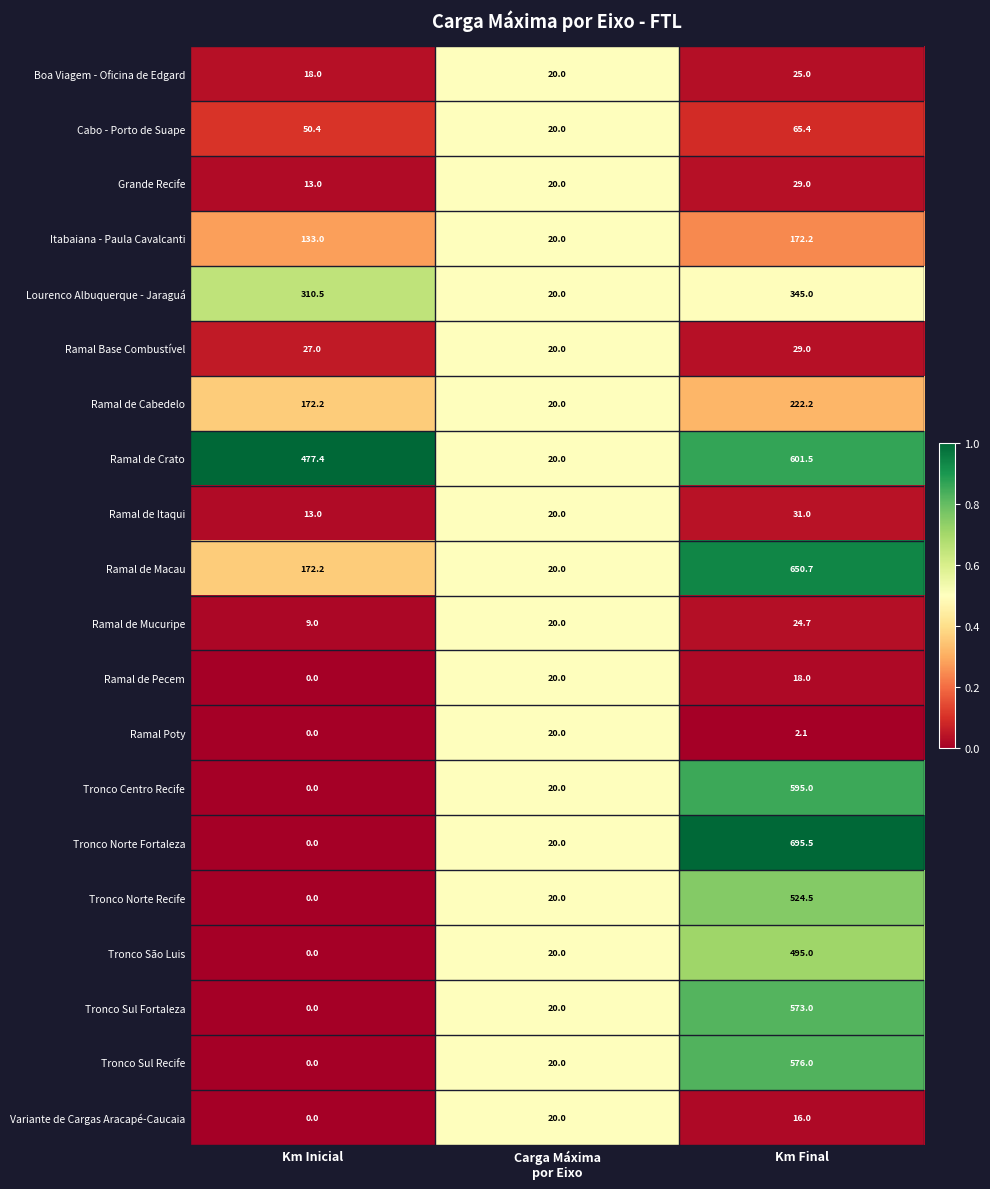

What is the average value of the Cabo - Porto de Suape series?

45.3